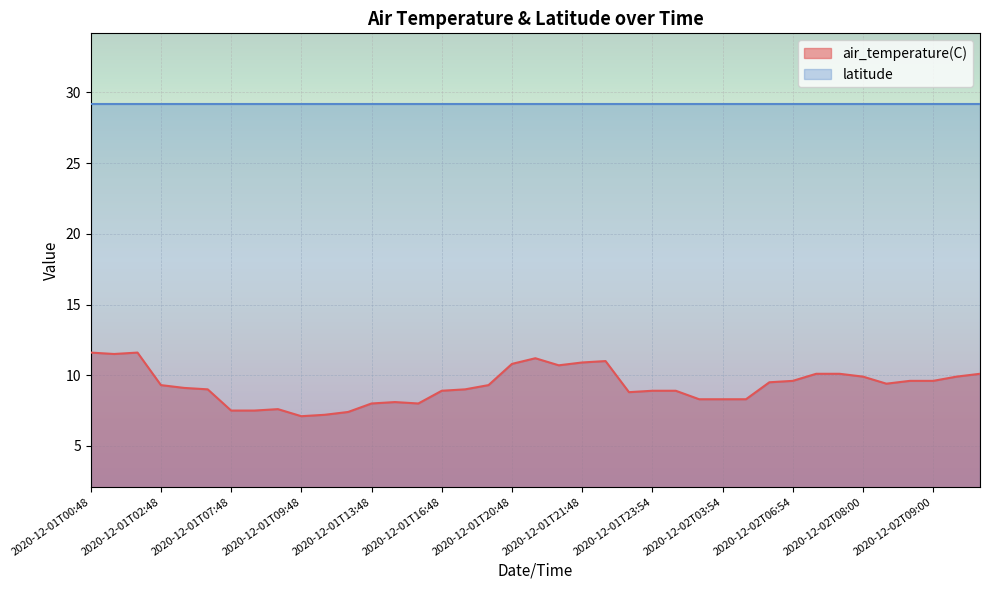

Where is the first local maximum?

2020-12-01T01:00